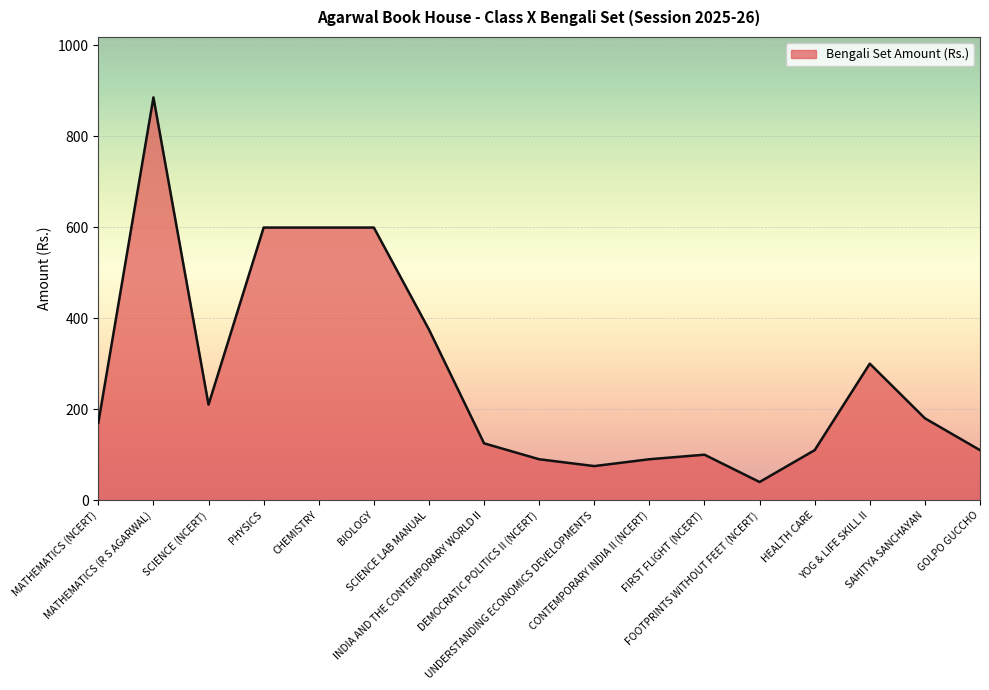

What is the difference between the maximum and minimum values?

845